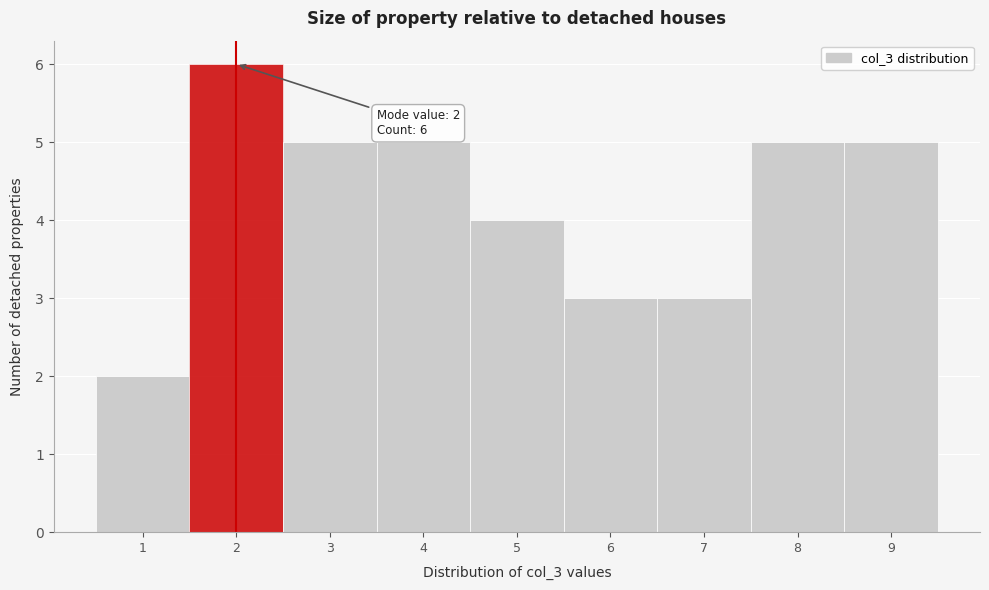

Which range on the x-axis has the tallest bar?

1.5 to 2.5